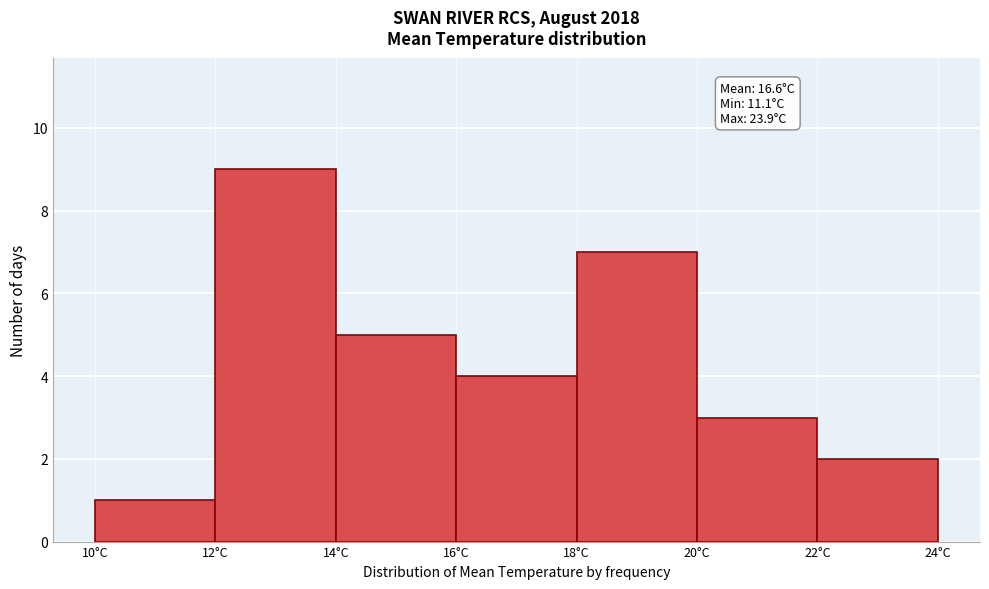

Which range on the x-axis has the tallest bar?

12 to 14